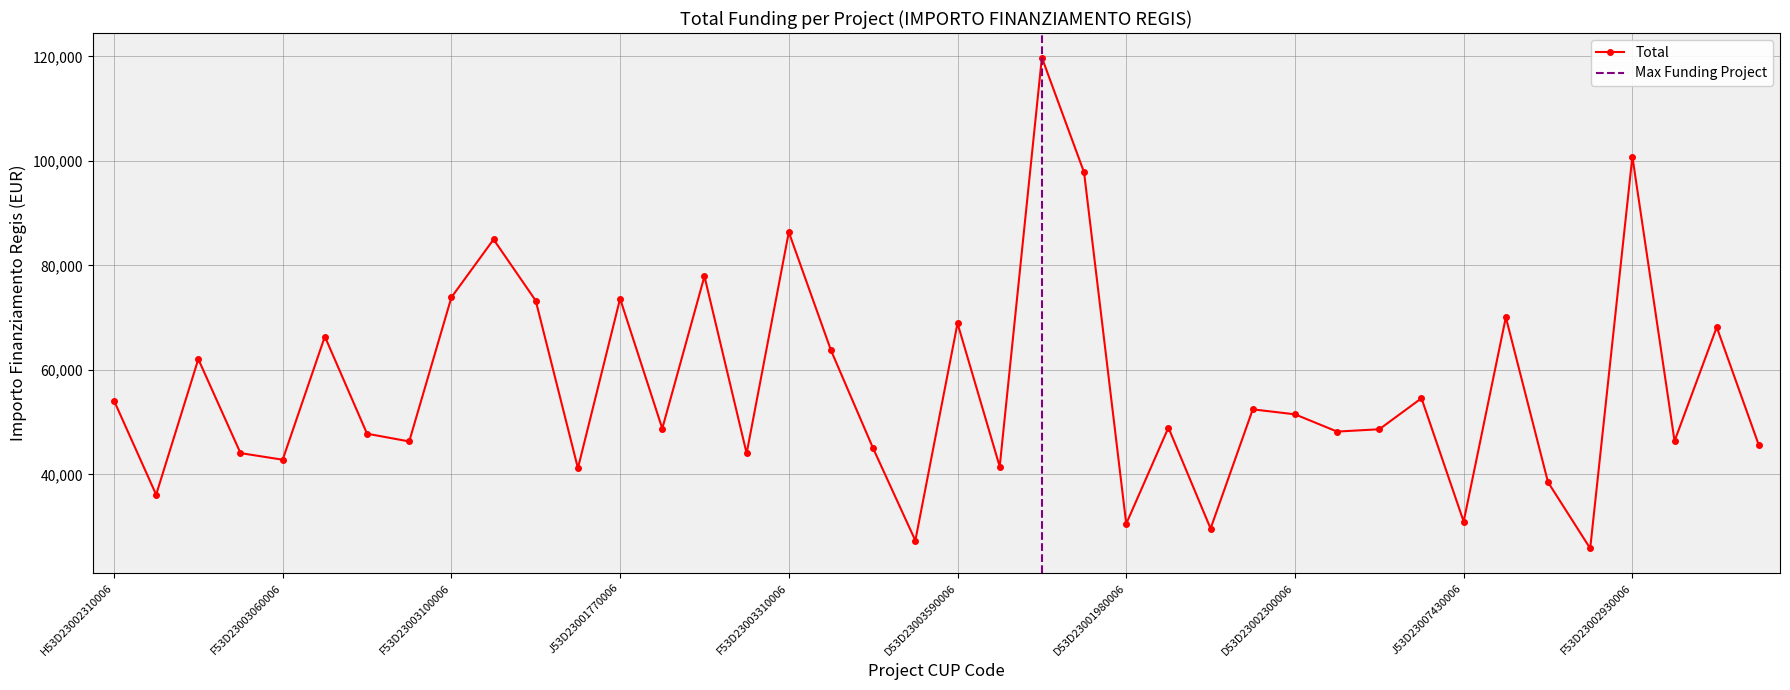

How many categories are shown in the chart?

40